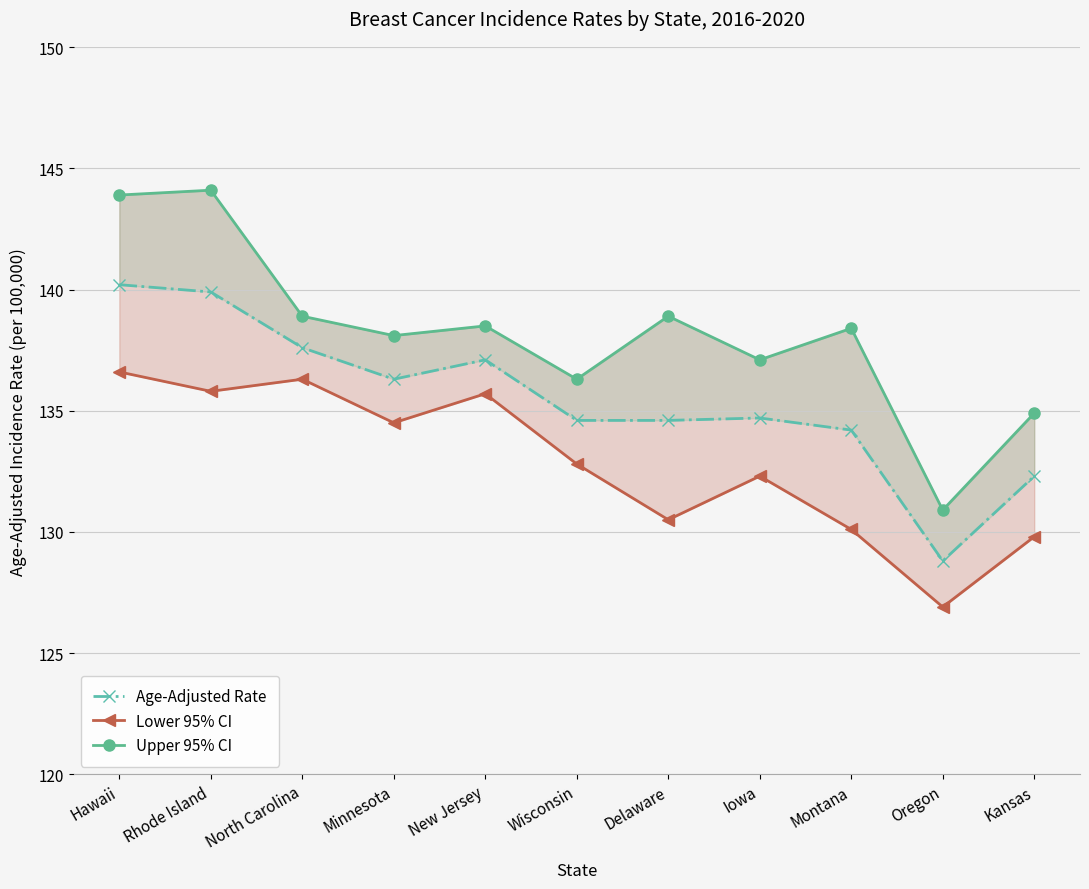

How many lines are shown in the chart?

3